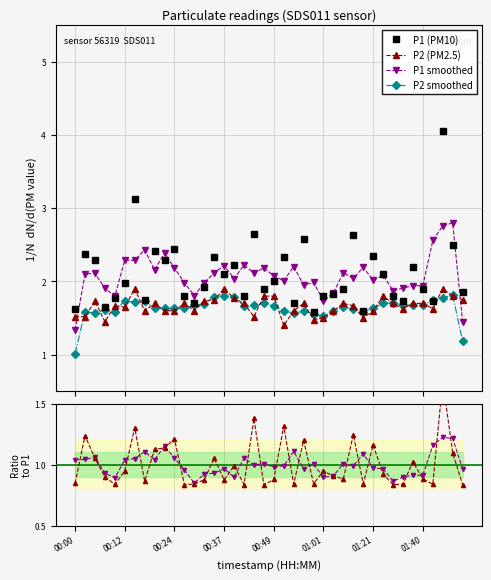

Rank the categories by P1 (PM10) value from highest to lowest.

37, 01:21, 18, 28, 23, 38, 10, 8, 00:12, 30, 14, 21, 00:24, 9, 16, 34, 15, 31, 20, 01:01, 13, 19, 27, 35, 39, 26, 11, 17, 25, 32, 00:49, 01:40, 33, 36, 12, 22, 00:37, 00:00, 29, 24